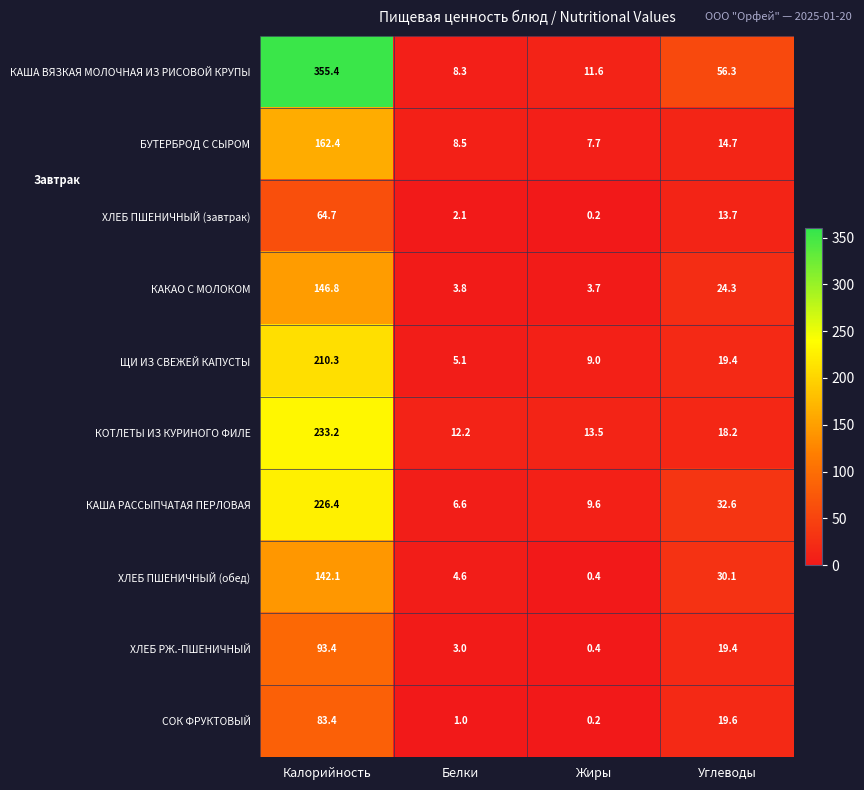

True or false: КАКАО С МОЛОКОМ has a value of 3.7 at Жиры.

True